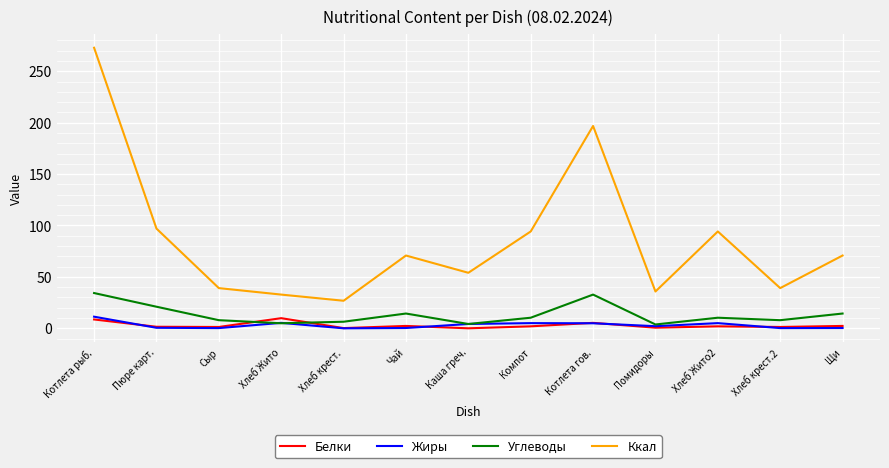

What is the spread (max minus min) of values at Хлеб крест.?

26.8